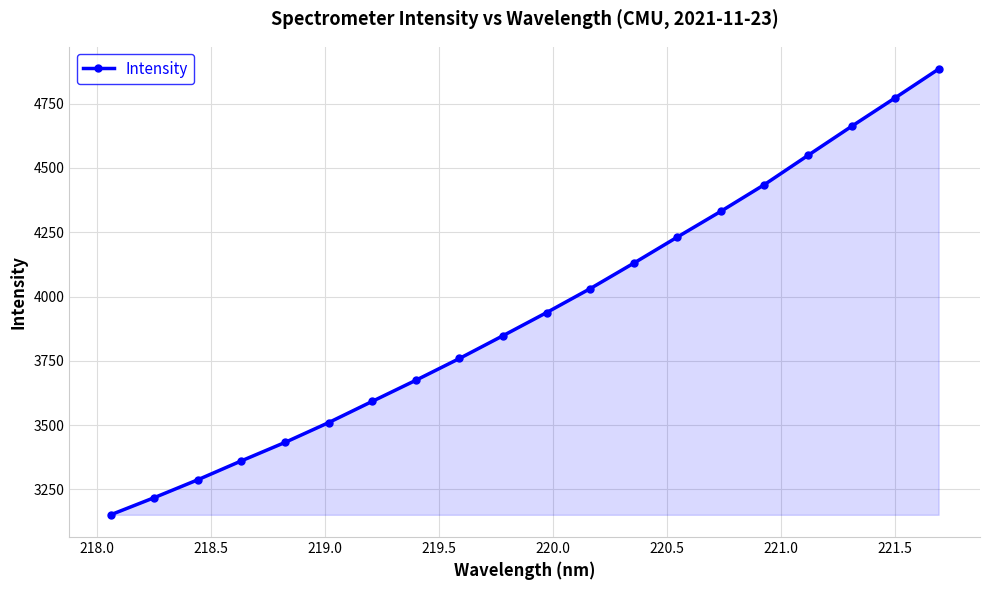

Does the chart have visible grid lines?

Yes